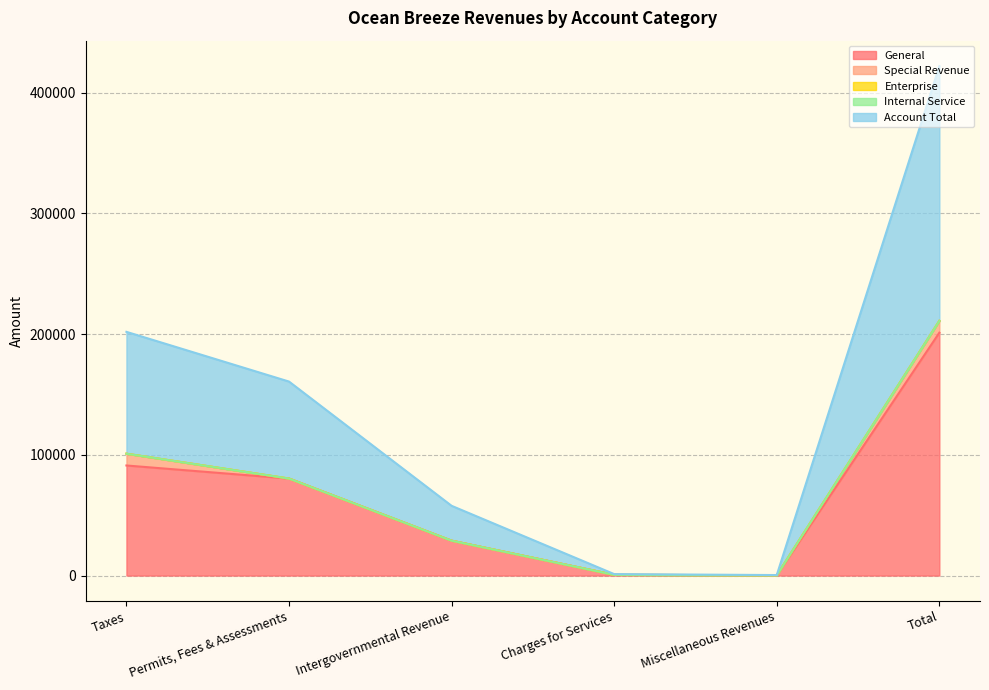

Between Intergovernmental Revenue and Miscellaneous Revenues, which series saw the biggest shift?

General